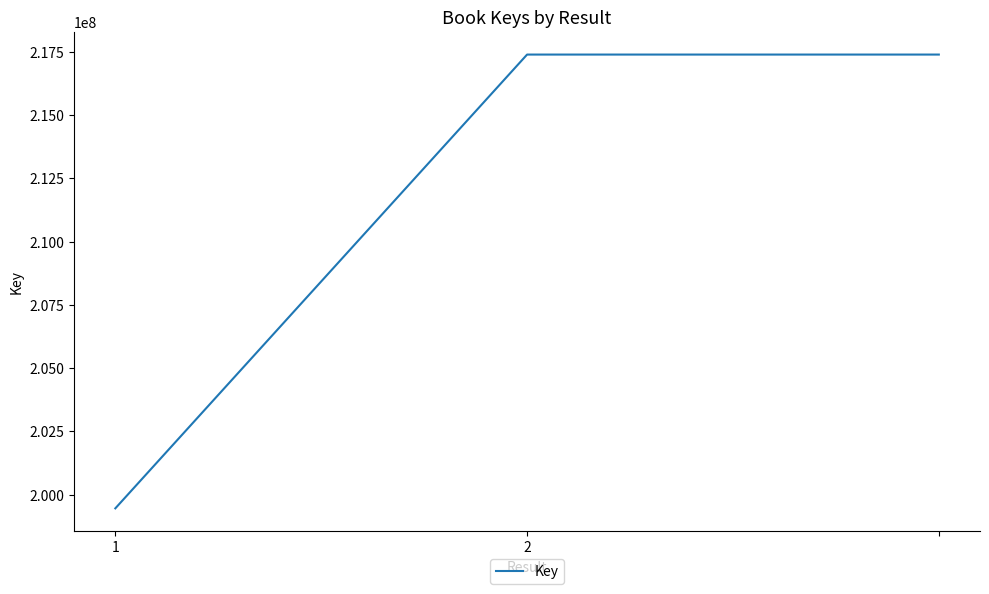

What is the difference between the maximum and minimum values?

17941809